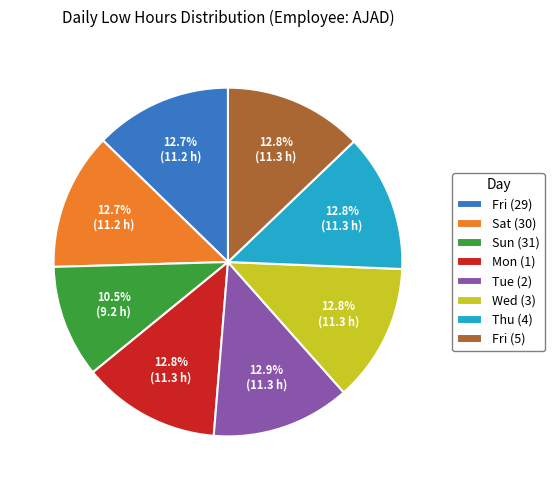

Between Fri (5) and Sun (31), which is larger?

Fri (5)